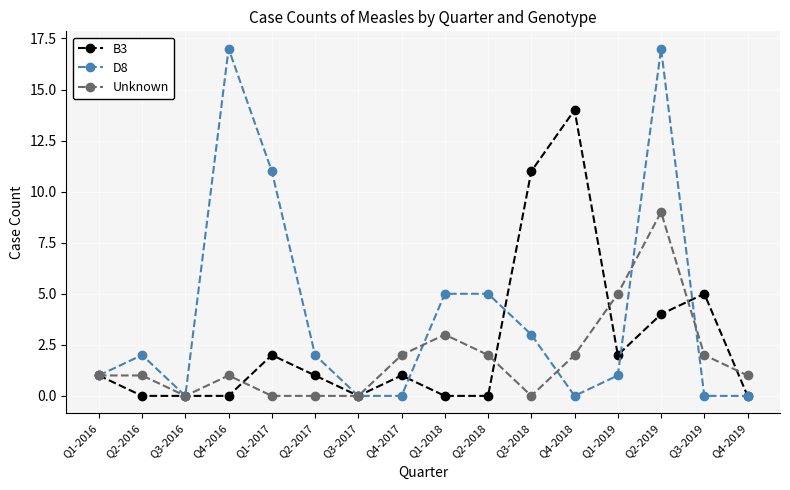

Rank the series by their average value, from lowest to highest.

Unknown, B3, D8